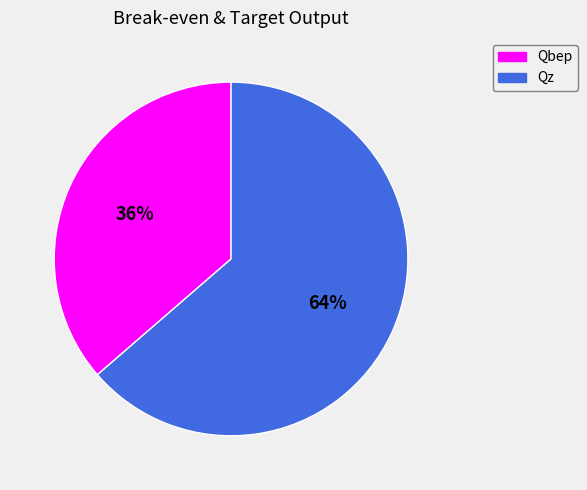

Do Qbep and Qz together represent more than half of the pie?

Yes